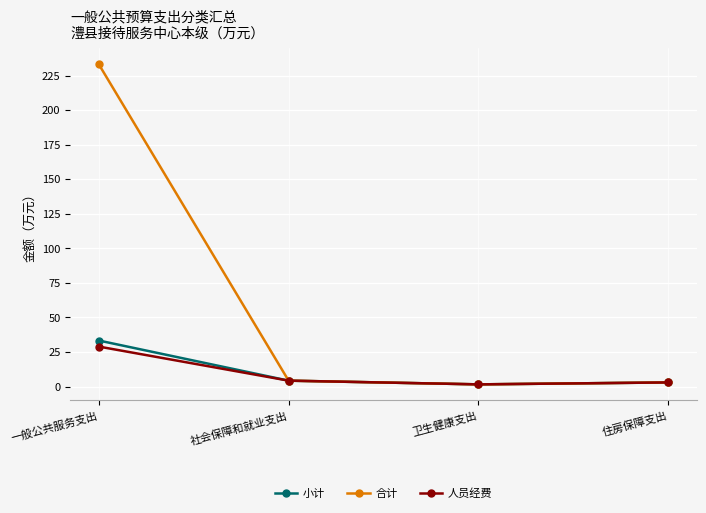

Which series has the largest total across all categories?

合计